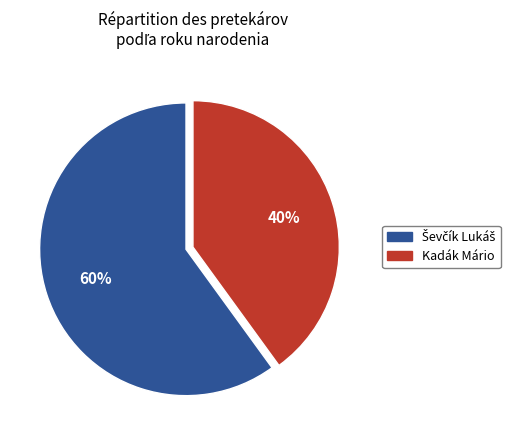

Does any single category account for the majority?

Yes